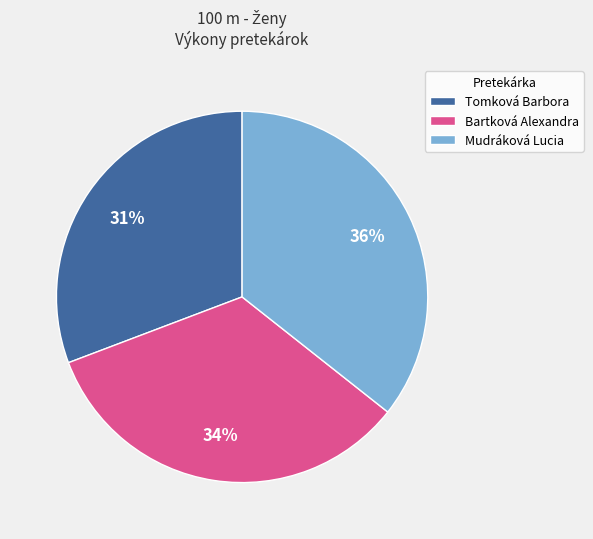

To the nearest percent, what is the difference between the largest and smallest slice percentages?

5%